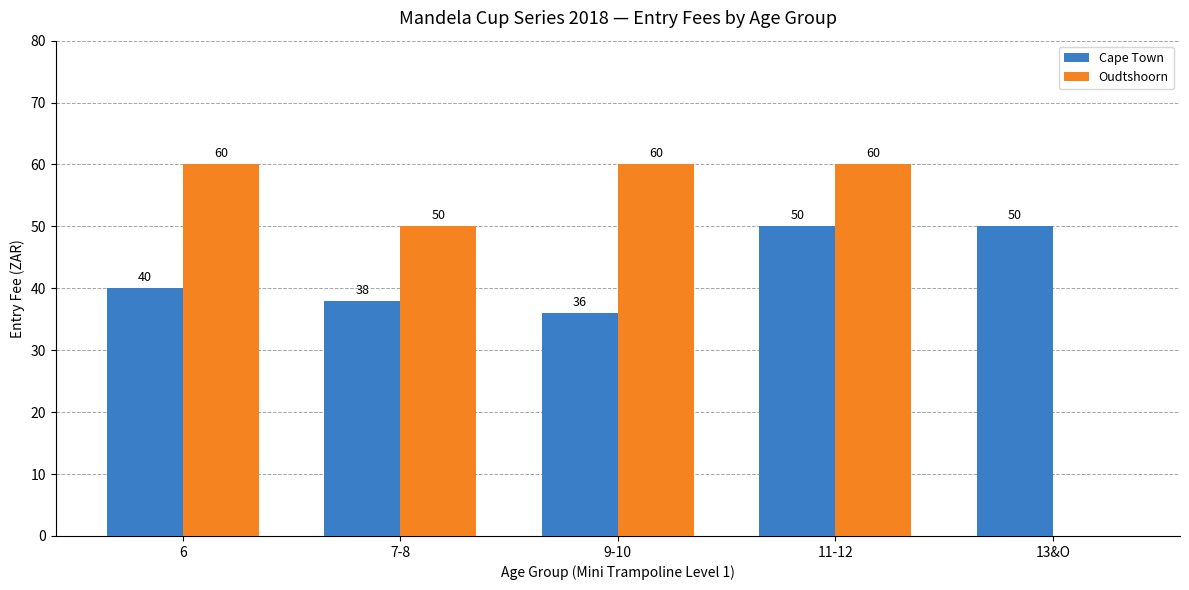

Are the bars horizontal?

No